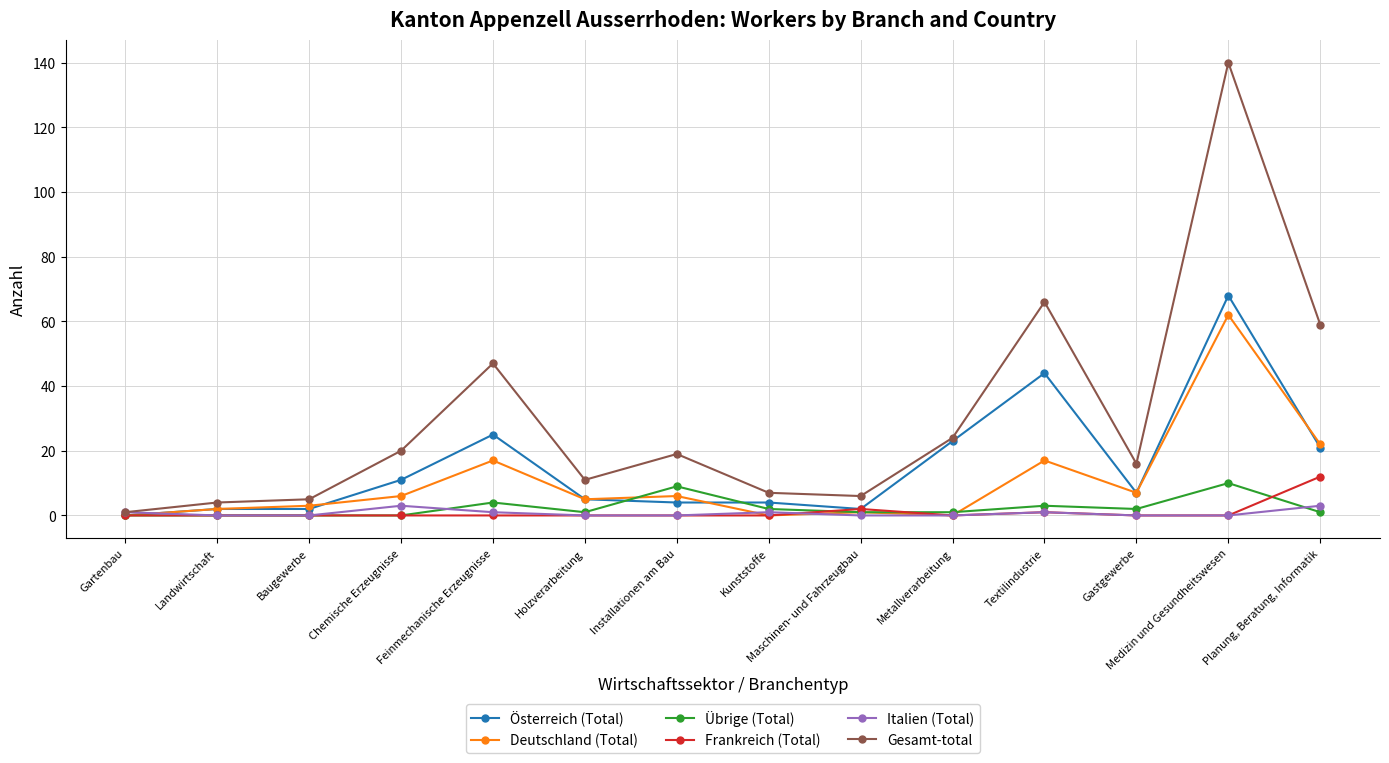

In Gesamt-total, how many points are higher than both neighbors (excluding endpoints)?

4